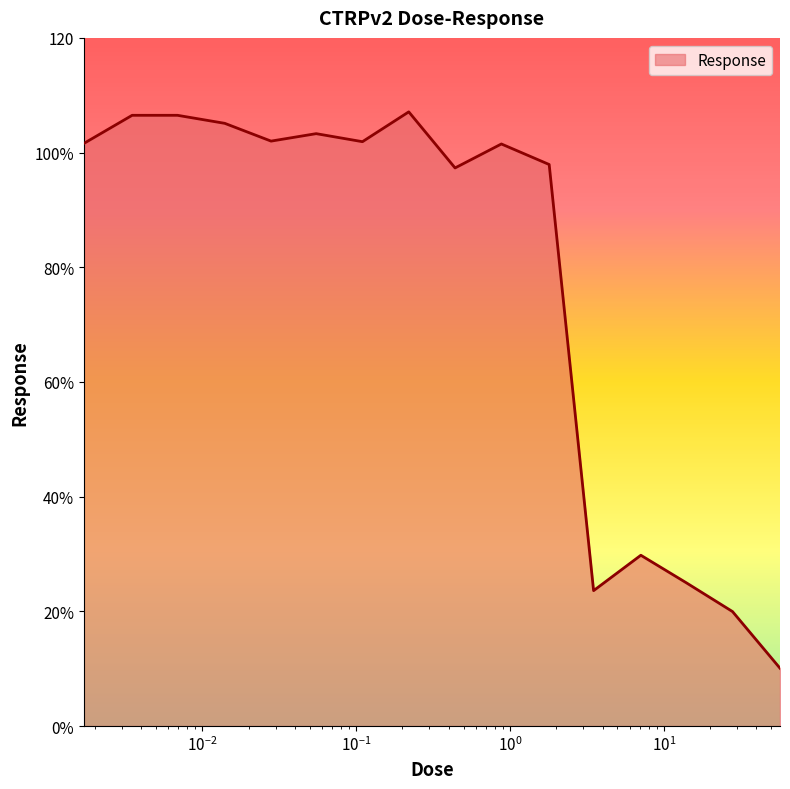

At which category does the data reach its first local valley?

0.028